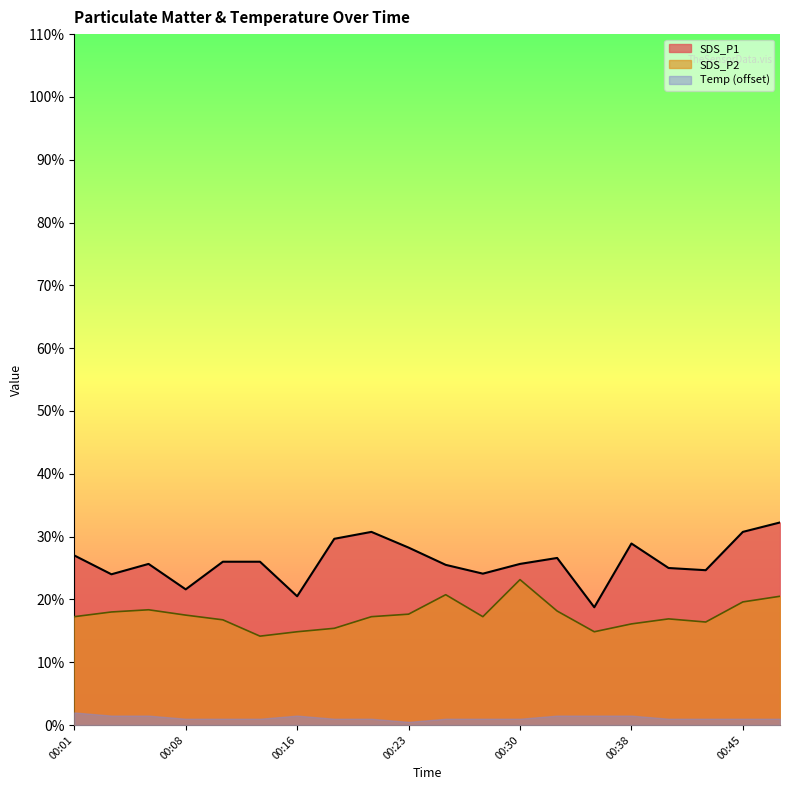

What is the difference between the SDS_P1 values at 00:04 and 00:35?

1.0